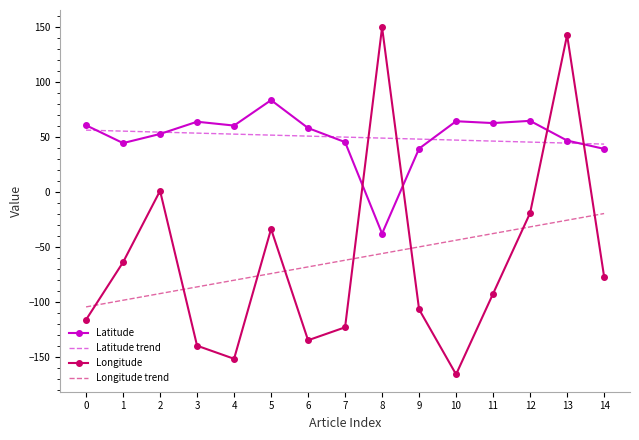

What is the approximate value of Latitude at 1?

44.6